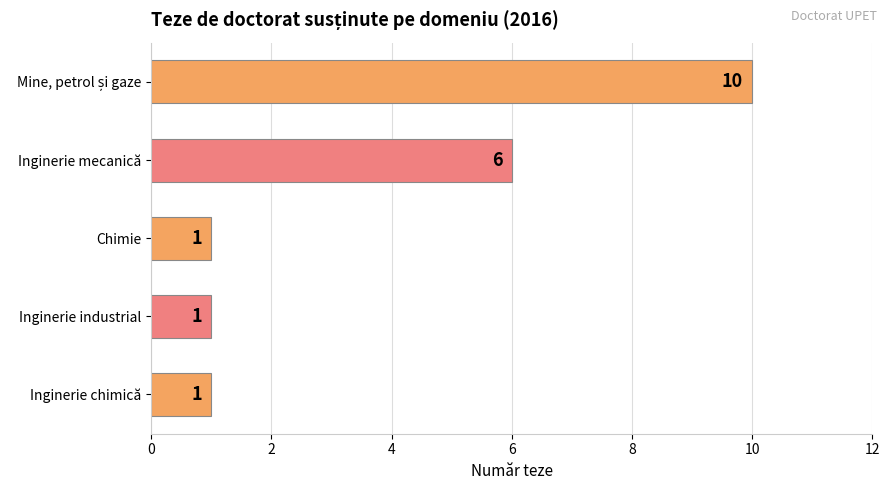

Reading top to bottom, list all the values displayed in this chart.

10	6	1	1	1